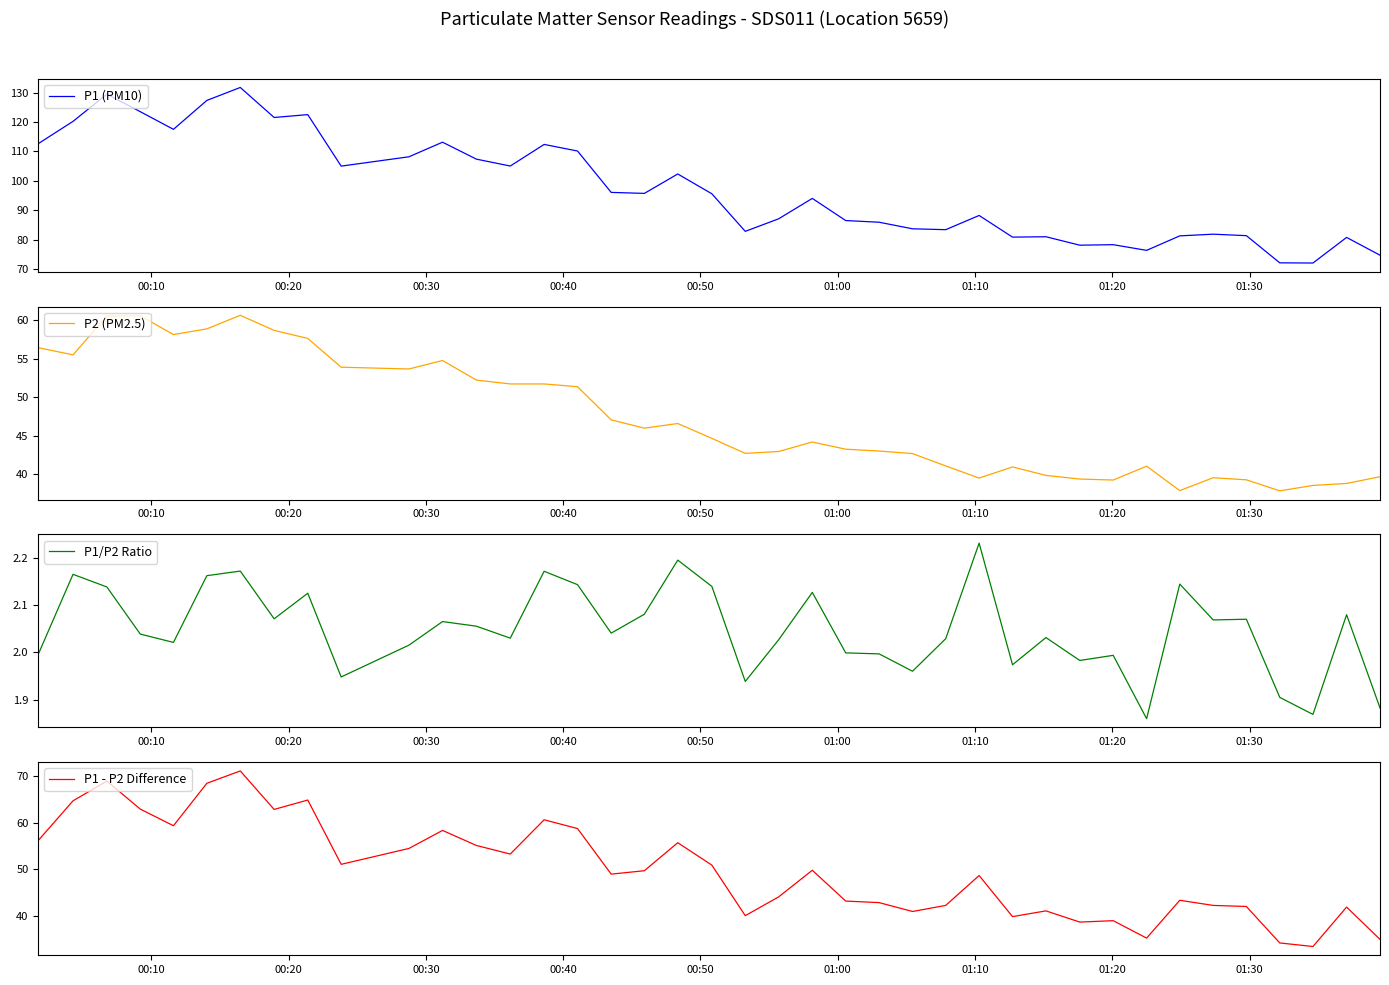

How many data points does each series have?

40